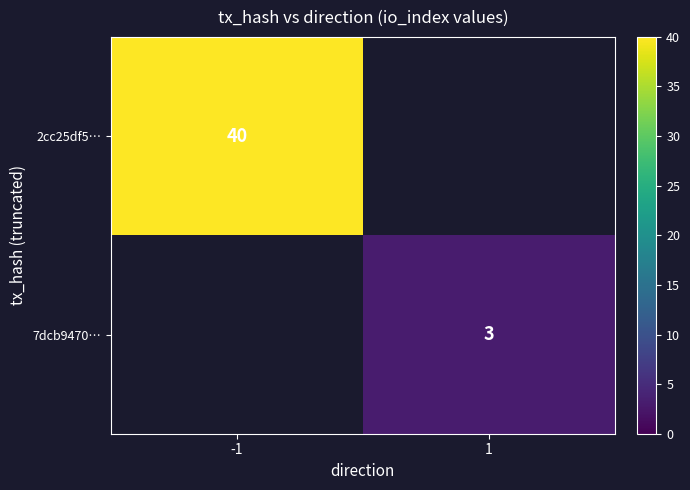

How many categories are shown in the chart?

2